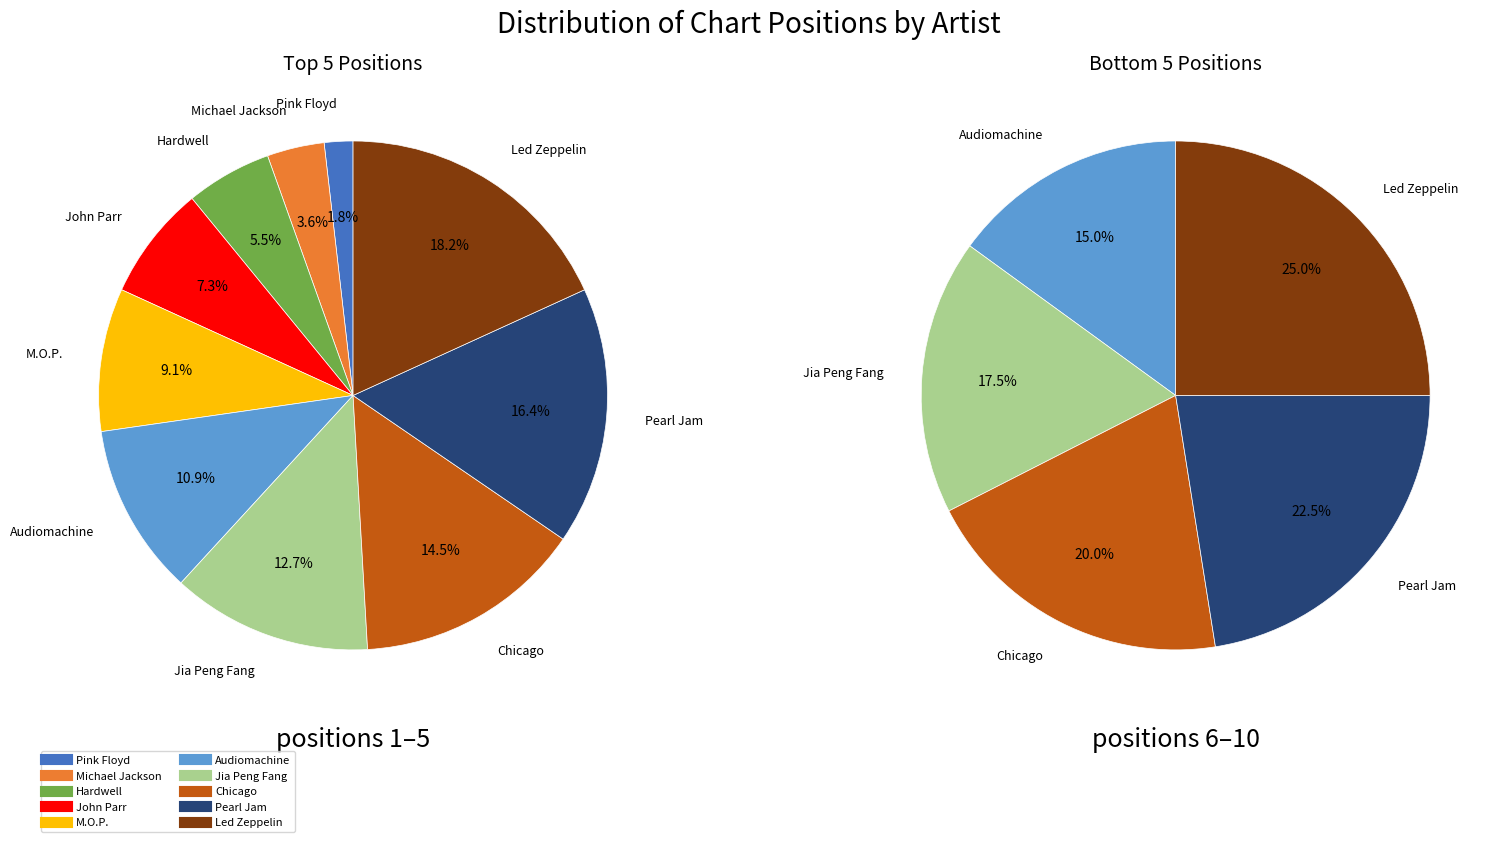

Between Hardwell and Audiomachine, which is larger?

Audiomachine